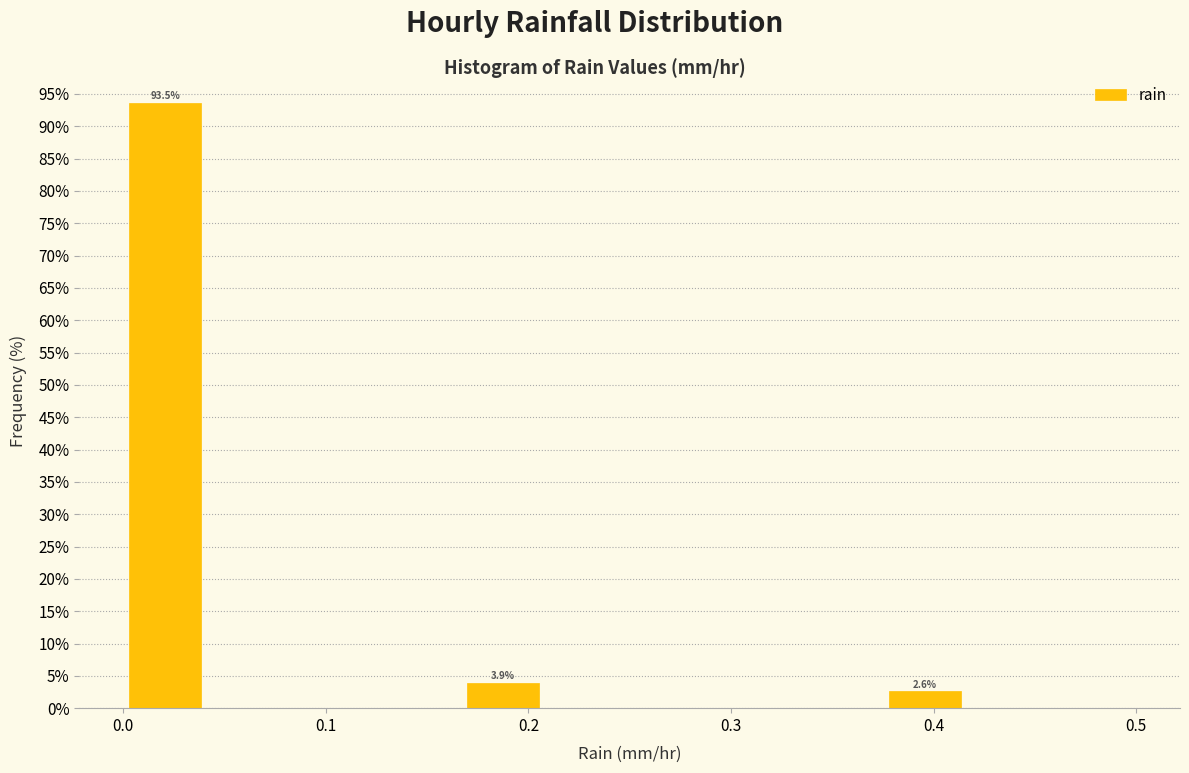

Over which range of the x-axis is the bar tallest?

0.00 to 0.04